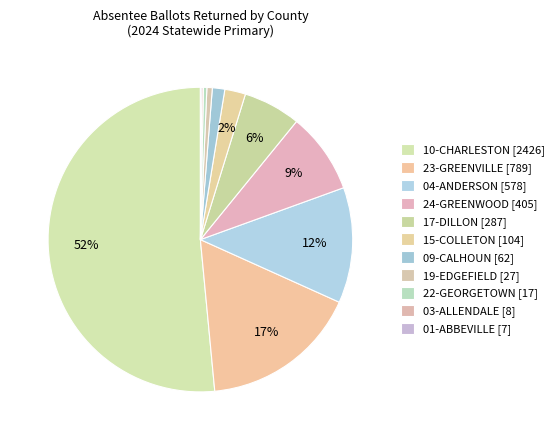

What percentage do 15-COLLETON and 24-GREENWOOD together represent?

10.8%